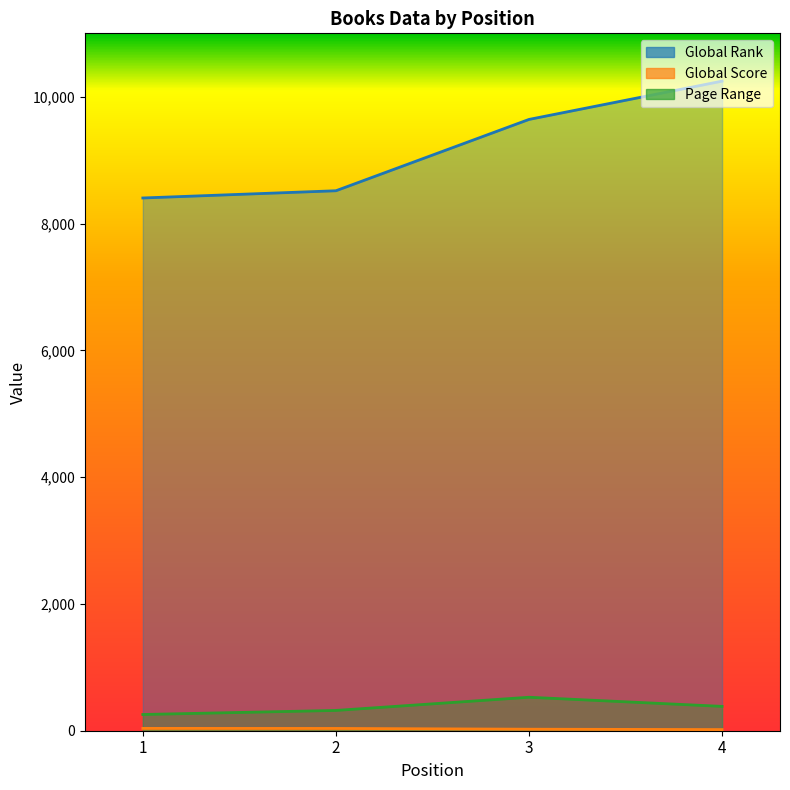

At which label is Page Range closest to 392?

4